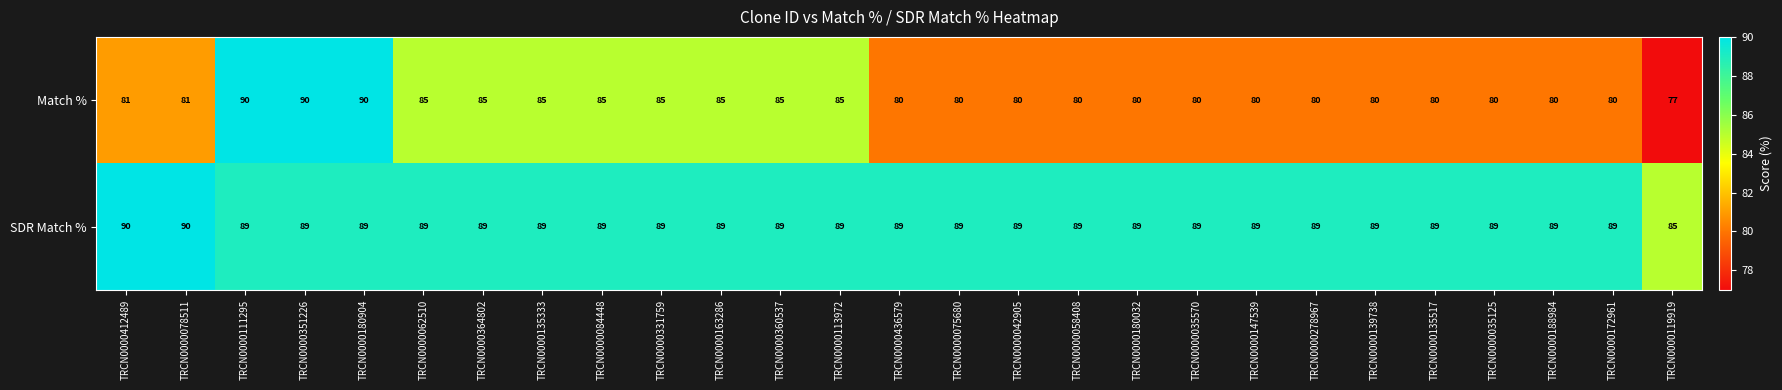

What is the sum of all Match % values?

2229